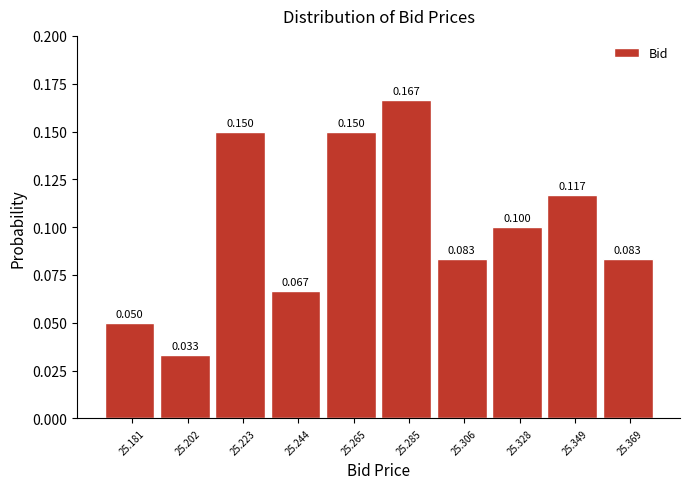

Reading left to right, list every bar in this chart as the range it spans on the x-axis followed by its height. The bar edges are not printed on the chart, so give them approximately, as read against the axis.

25.170 to 25.191: 0.050
25.191 to 25.212: 0.033
25.212 to 25.233: 0.150
25.233 to 25.254: 0.067
25.254 to 25.275: 0.150
25.275 to 25.296: 0.167
25.296 to 25.317: 0.083
25.317 to 25.338: 0.100
25.338 to 25.359: 0.117
25.359 to 25.380: 0.083